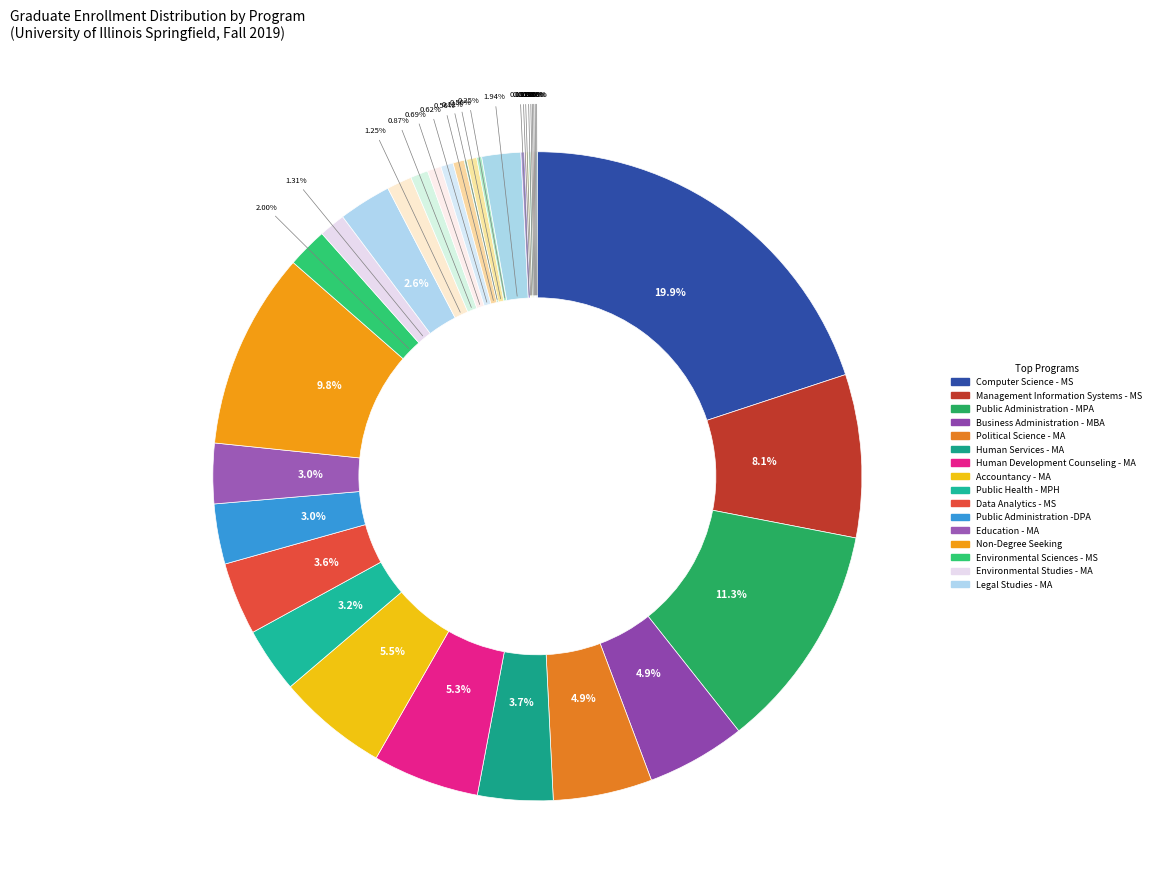

How many slices are in this pie chart?

34